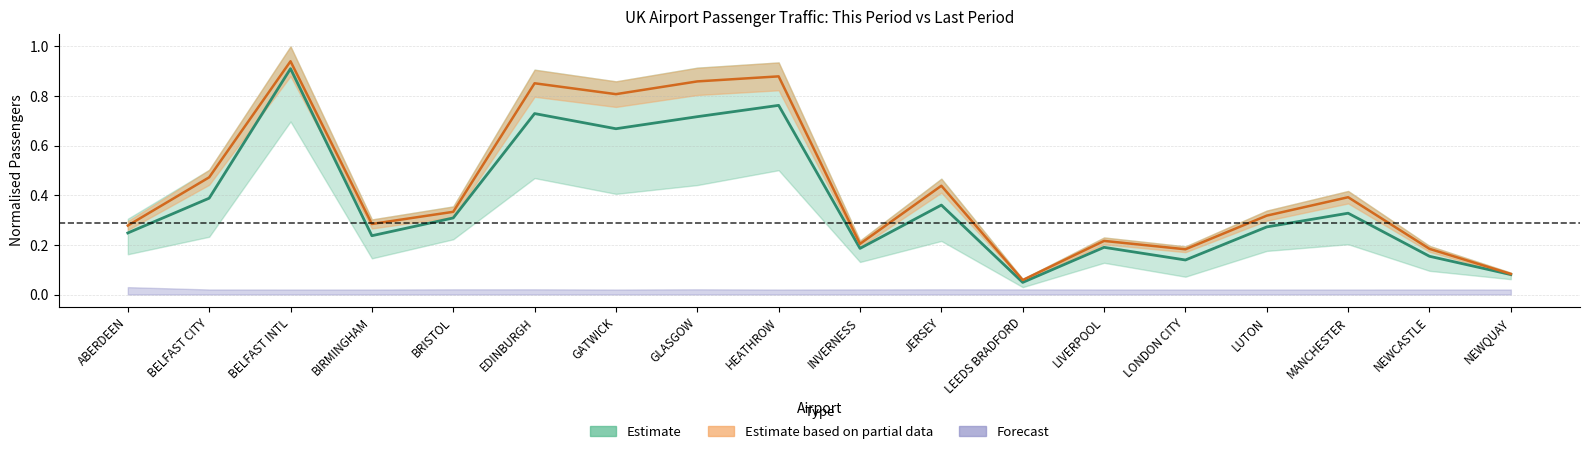

How many lines are shown in the chart?

2